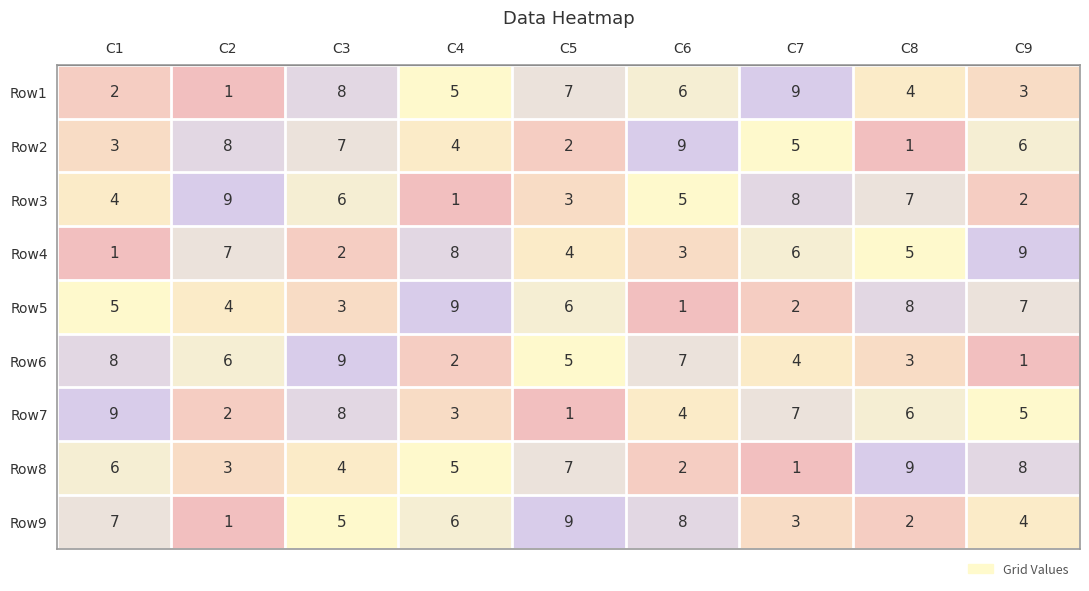

Read the Row4 value at C7.

6